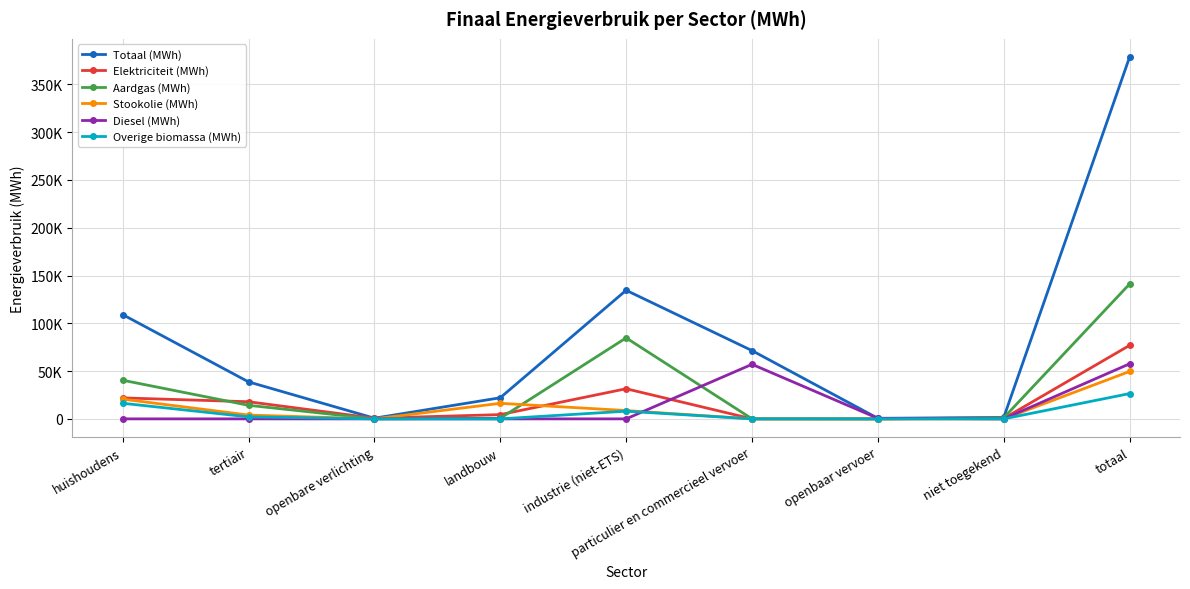

What are all the series names shown in the legend?

Totaal (MWh), Elektriciteit (MWh), Aardgas (MWh), Stookolie (MWh), Diesel (MWh), Overige biomassa (MWh)